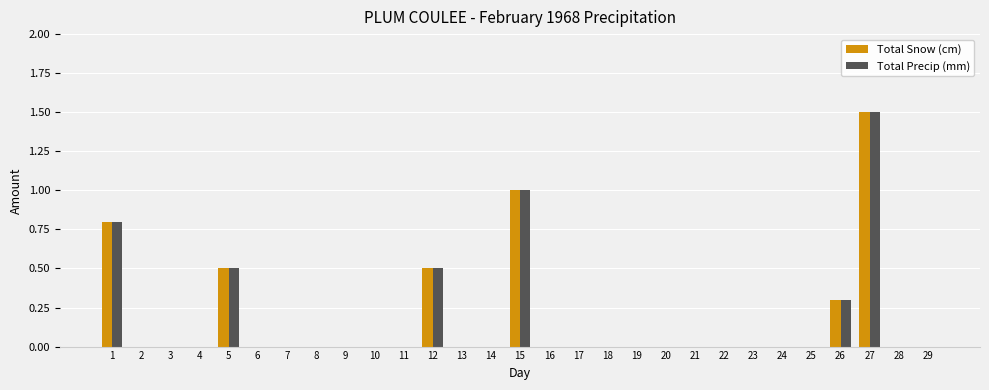

What is the sum of all Total Precip (mm) values?

4.6